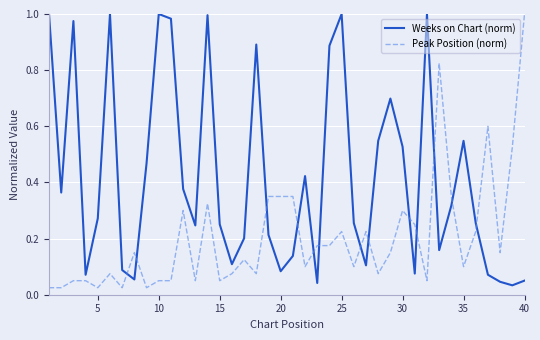

Rank the series by their average value, from lowest to highest.

Peak Position (norm), Weeks on Chart (norm)